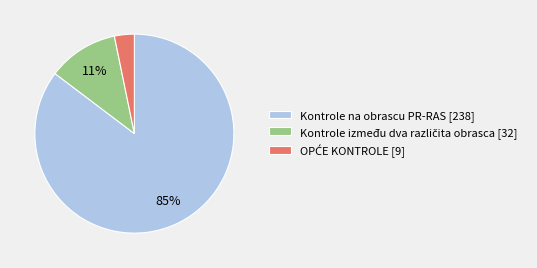

Does Kontrole na obrascu PR-RAS [238] account for over 50% of the chart?

Yes